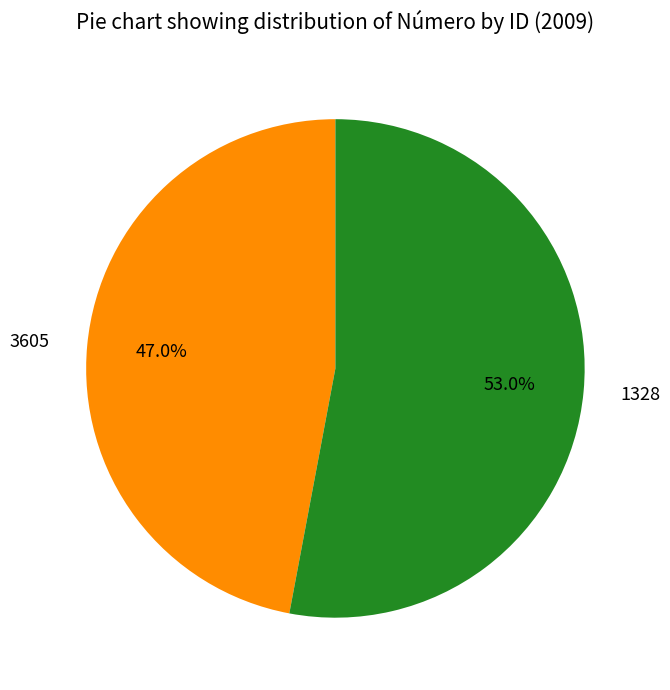

What is the smallest slice in the pie chart?

3605